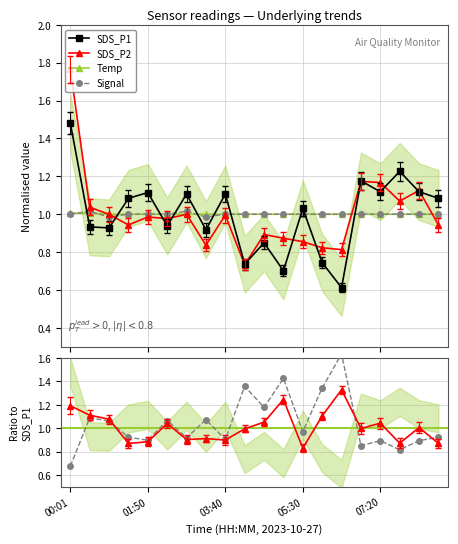

What is the minimum value for SDS_P1?

0.6